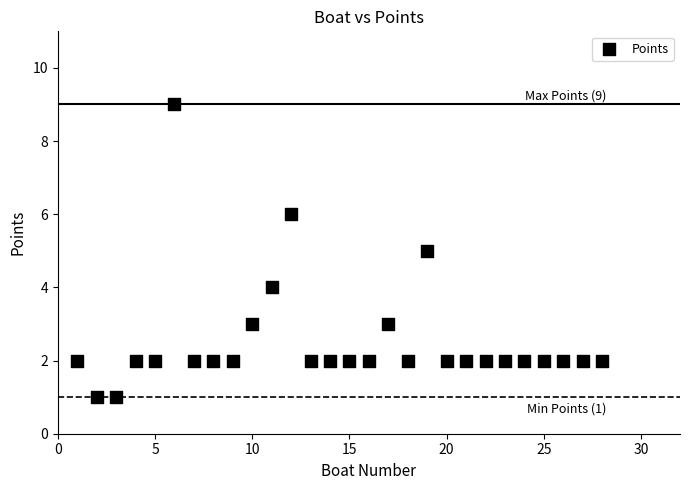

What is the range of X values (max minus min)?

27